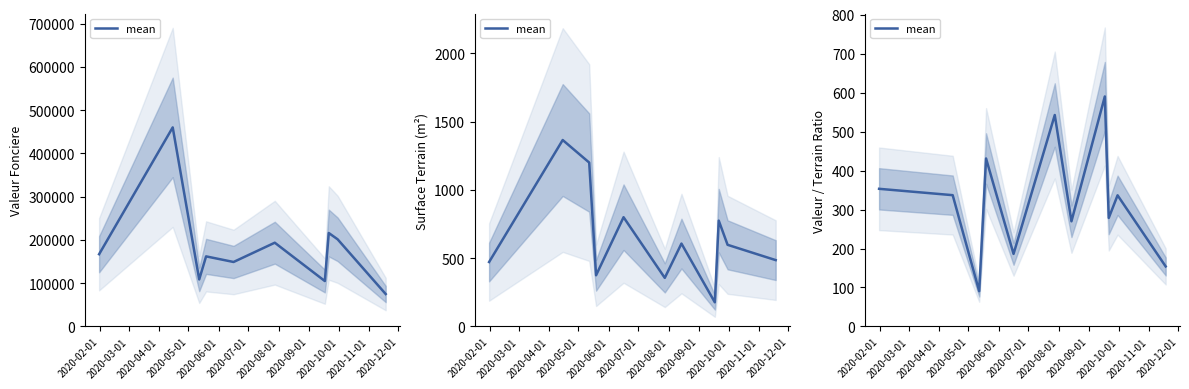

How many values are below 336?

5